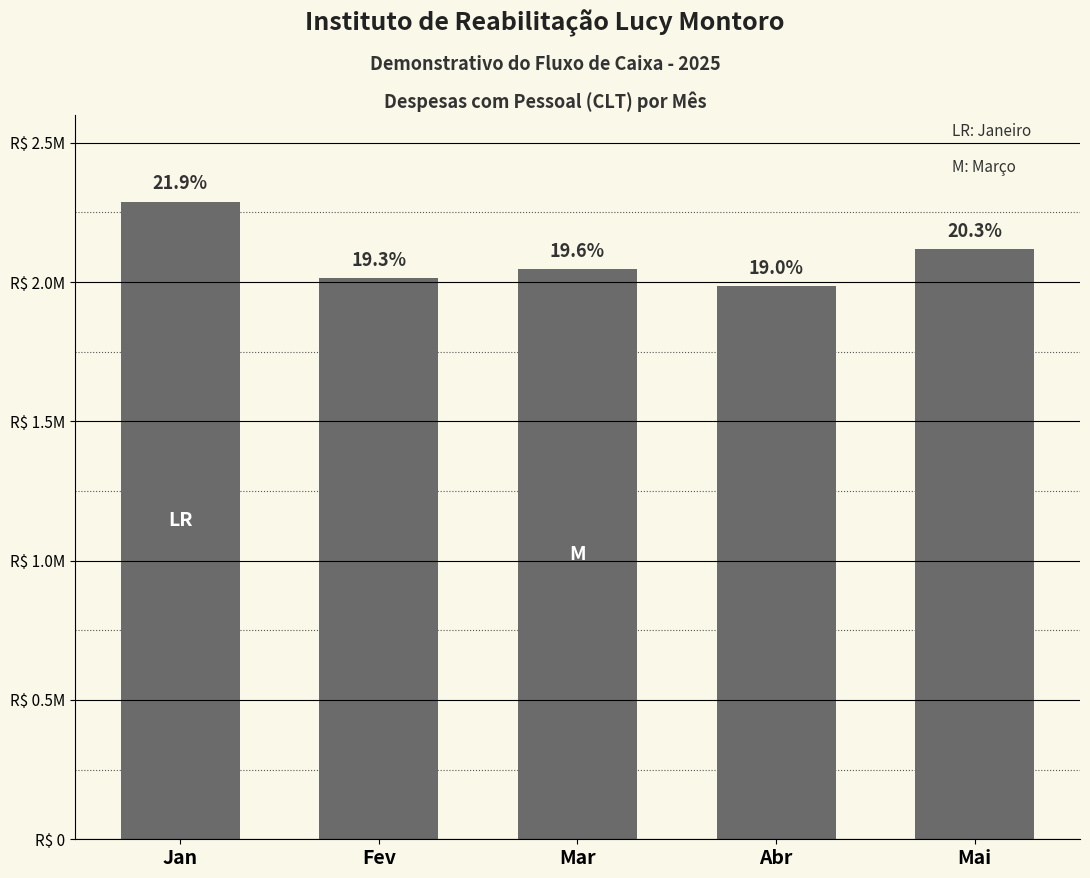

True or false: the data shows 2046328.3 at Mar.

True